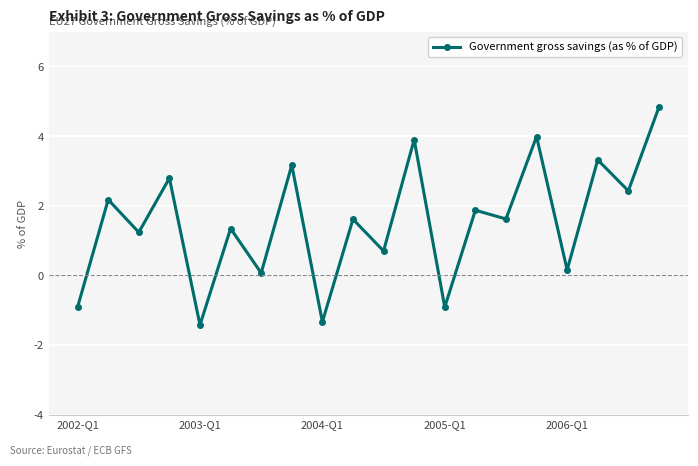

How many interior local peaks (higher than both neighbors) does the data have?

9